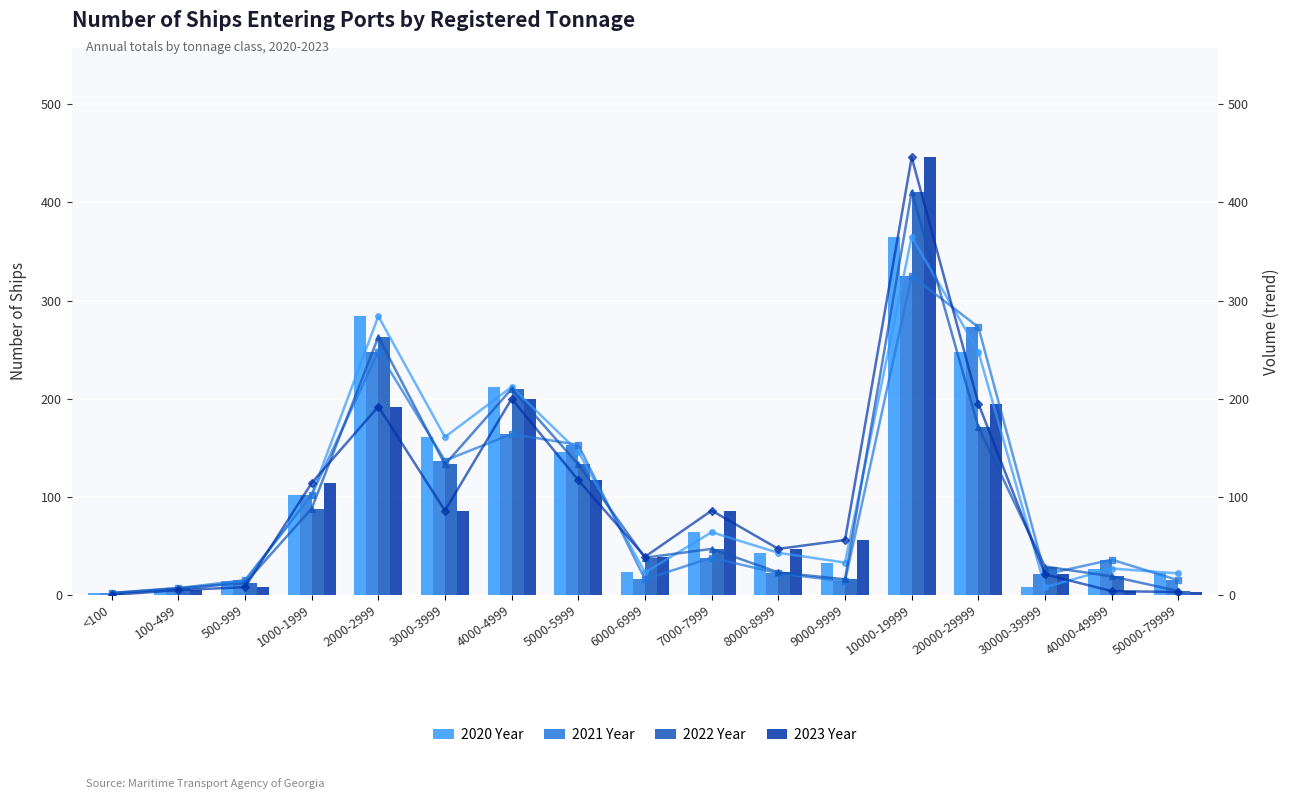

Where does the 2023 Year series first go above 56?

1000-1999